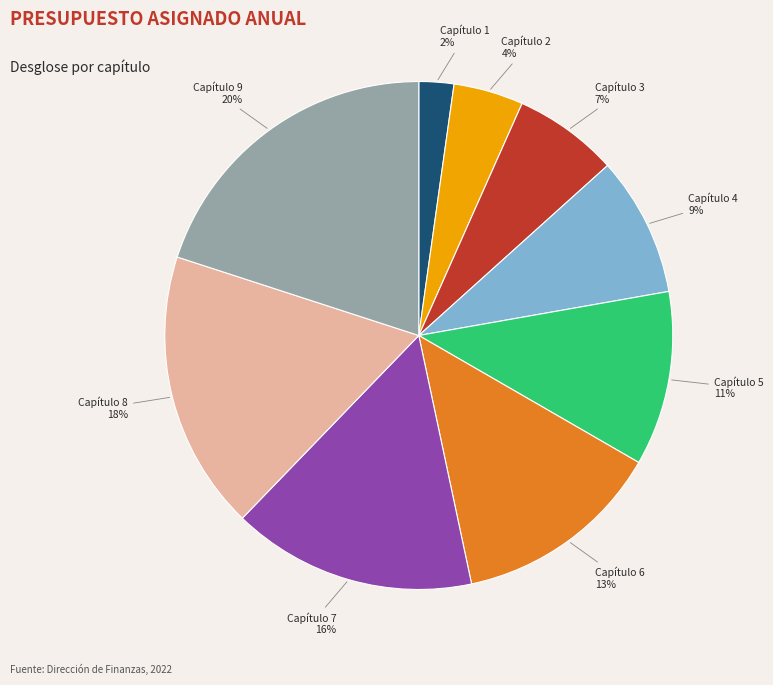

Is there a majority slice in this chart?

No